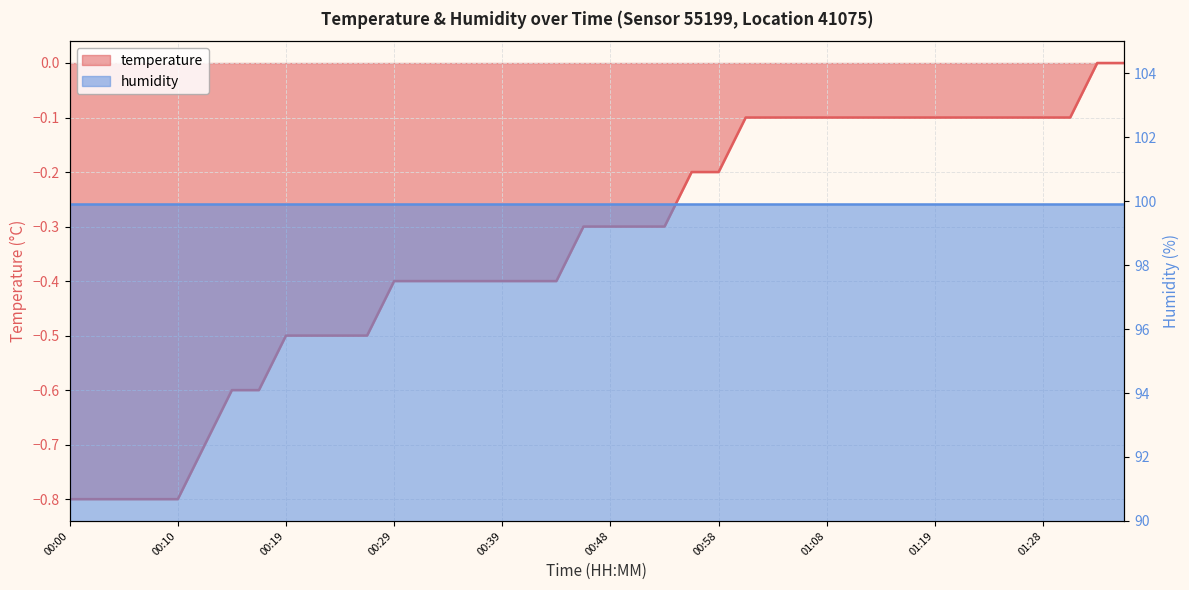

Does the chart display data point markers on the line(s)?

No